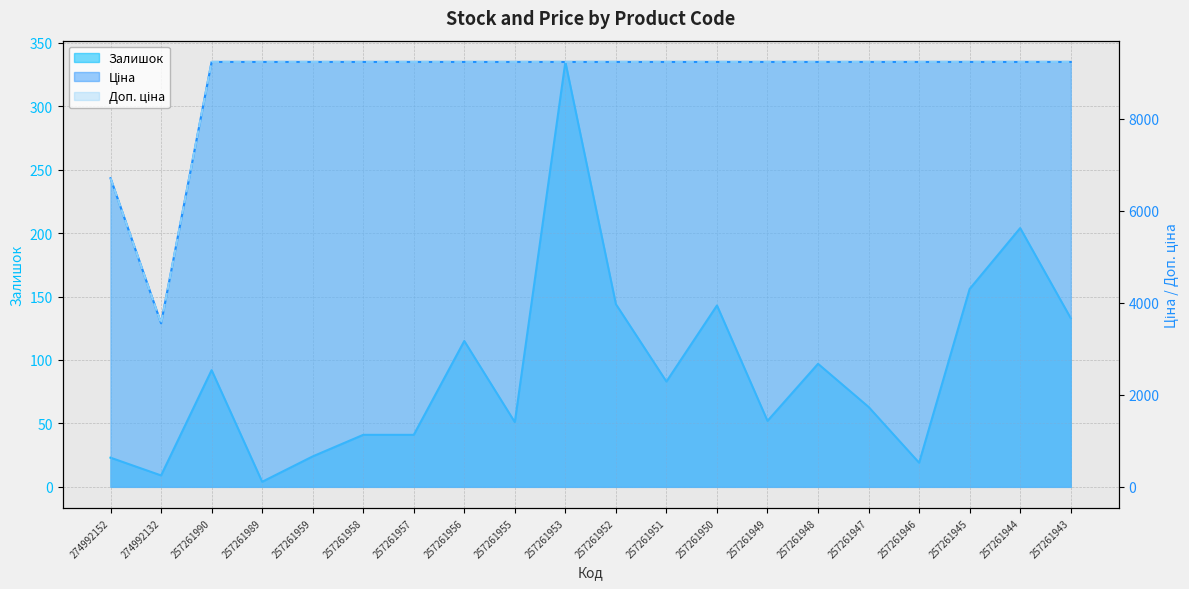

What is the difference between the maximum and minimum values in the Залишок series?

331.0